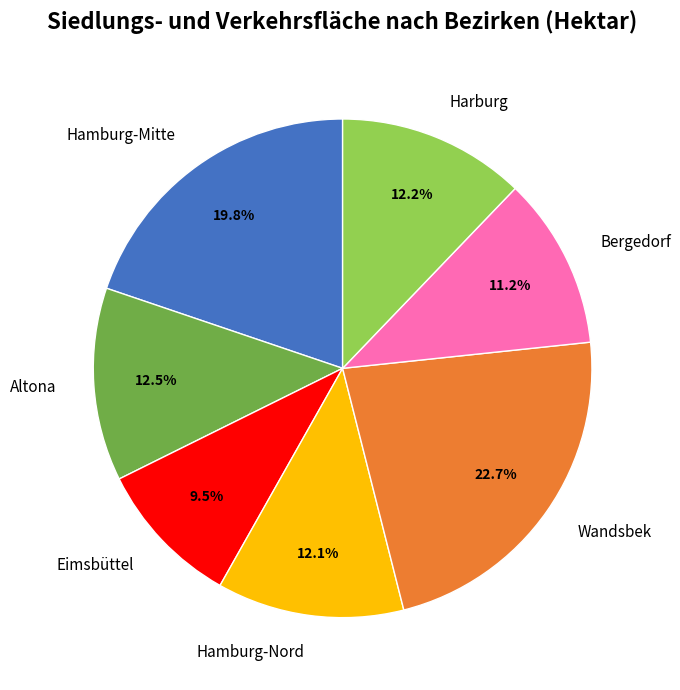

Is the sum of Harburg and Altona greater than half?

No